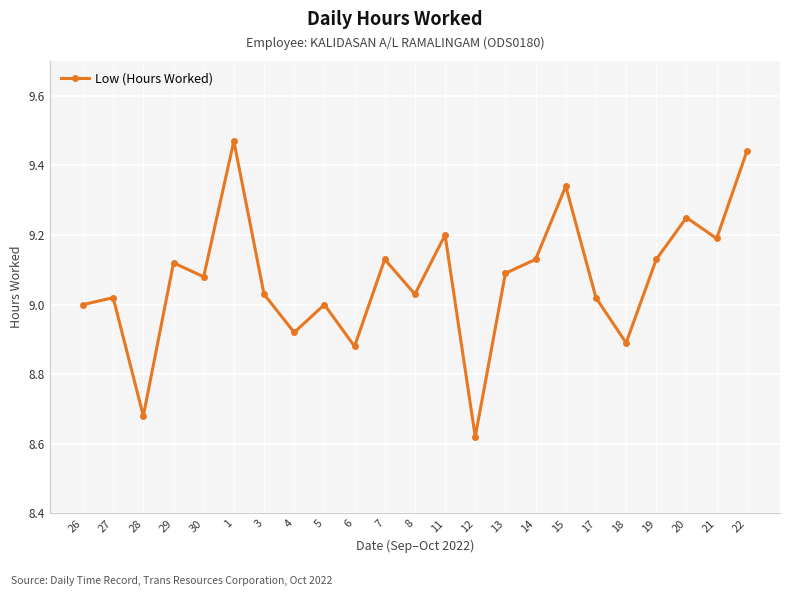

The chart shows a value of 9.1 at 19. True or false?

True